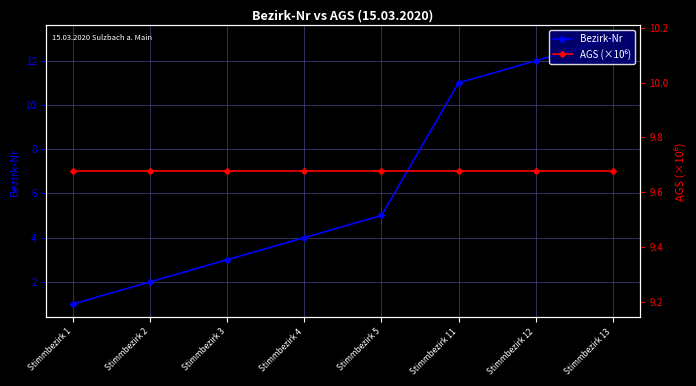

List the series in order of their peak value, highest first.

Bezirk-Nr, AGS (×10⁶)